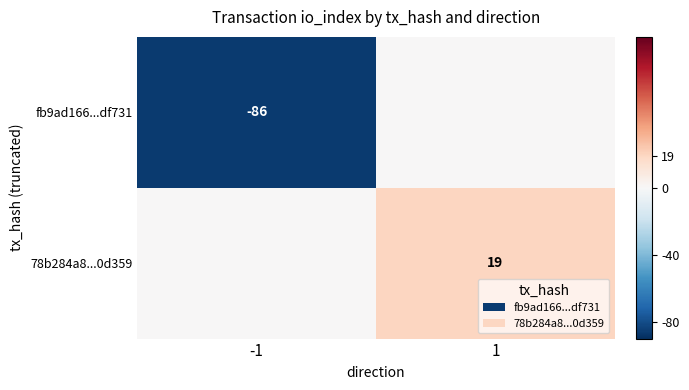

The value of 78b284a8...0d359 at 1 is 5. True or false?

False